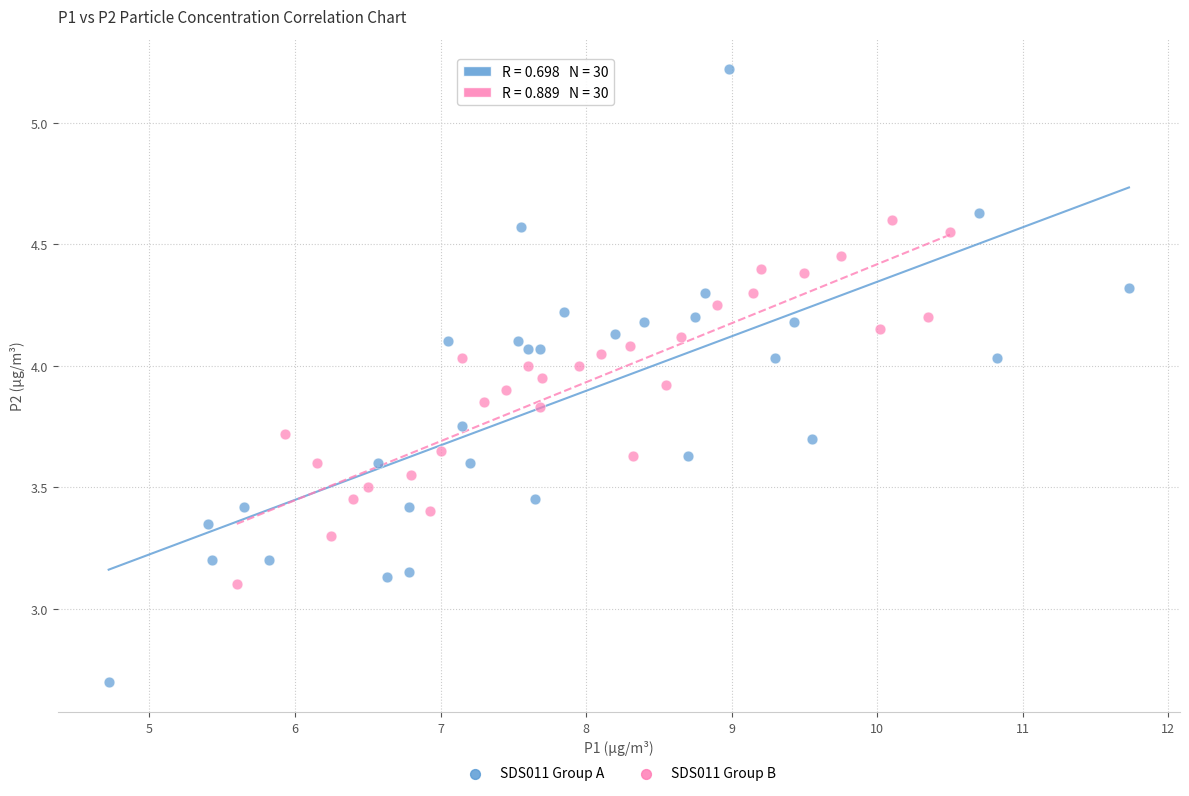

Which series contains the highest Y value?

SDS011 Group A